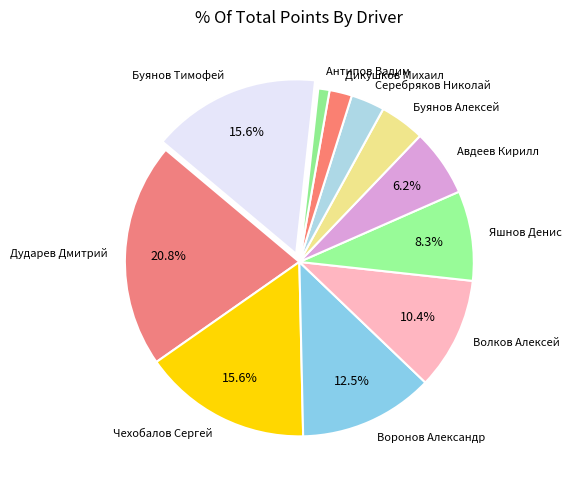

Does any single category account for the majority?

No